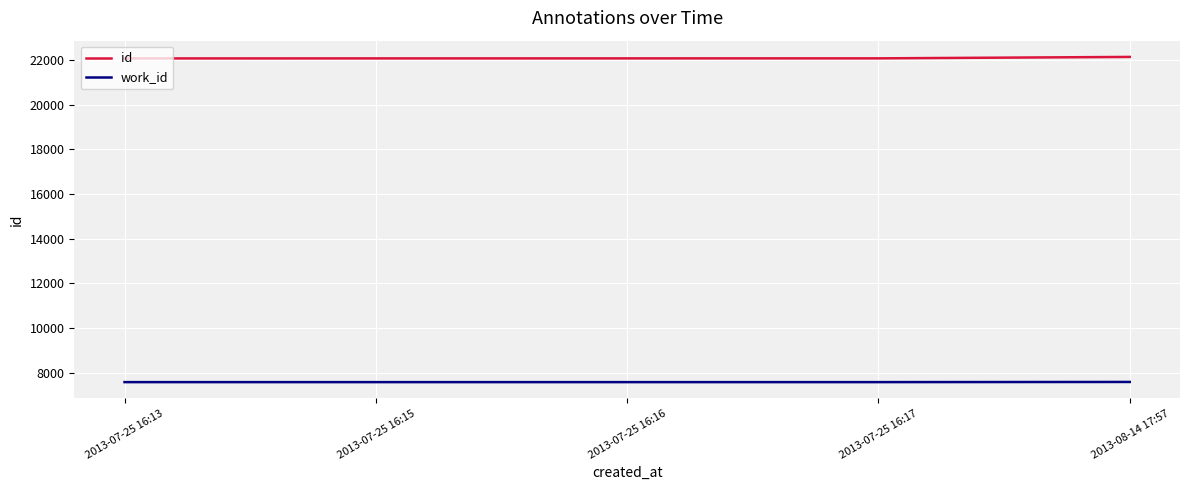

Is the value of id at 2013-07-25 16:15 greater than the value of work_id at 2013-07-25 16:15?

Yes